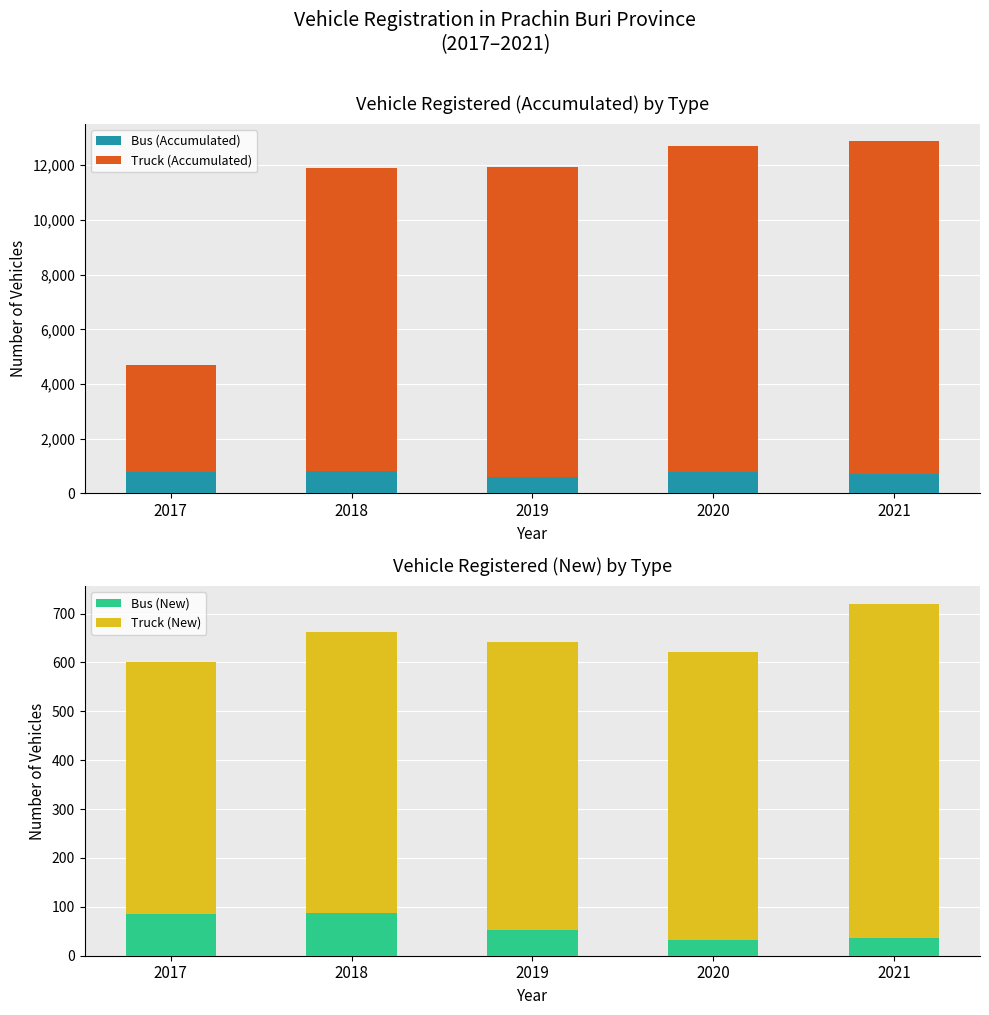

What is the smallest value displayed?

33